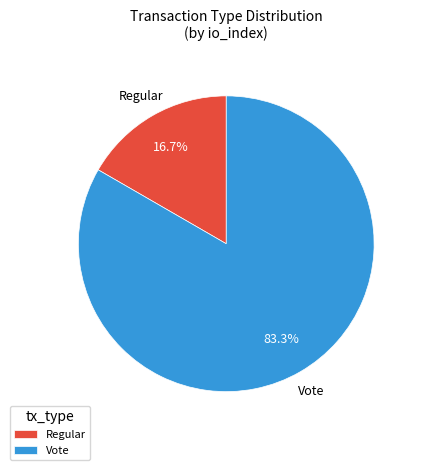

Between Vote and Regular, which is larger?

Vote